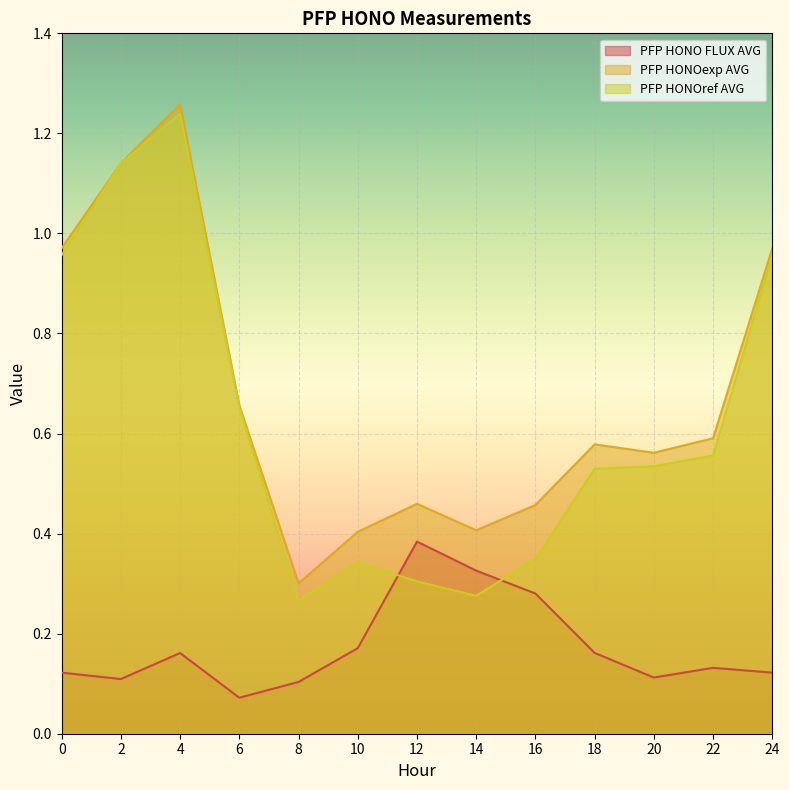

What is the lowest value of the PFP HONO FLUX AVG series?

0.1